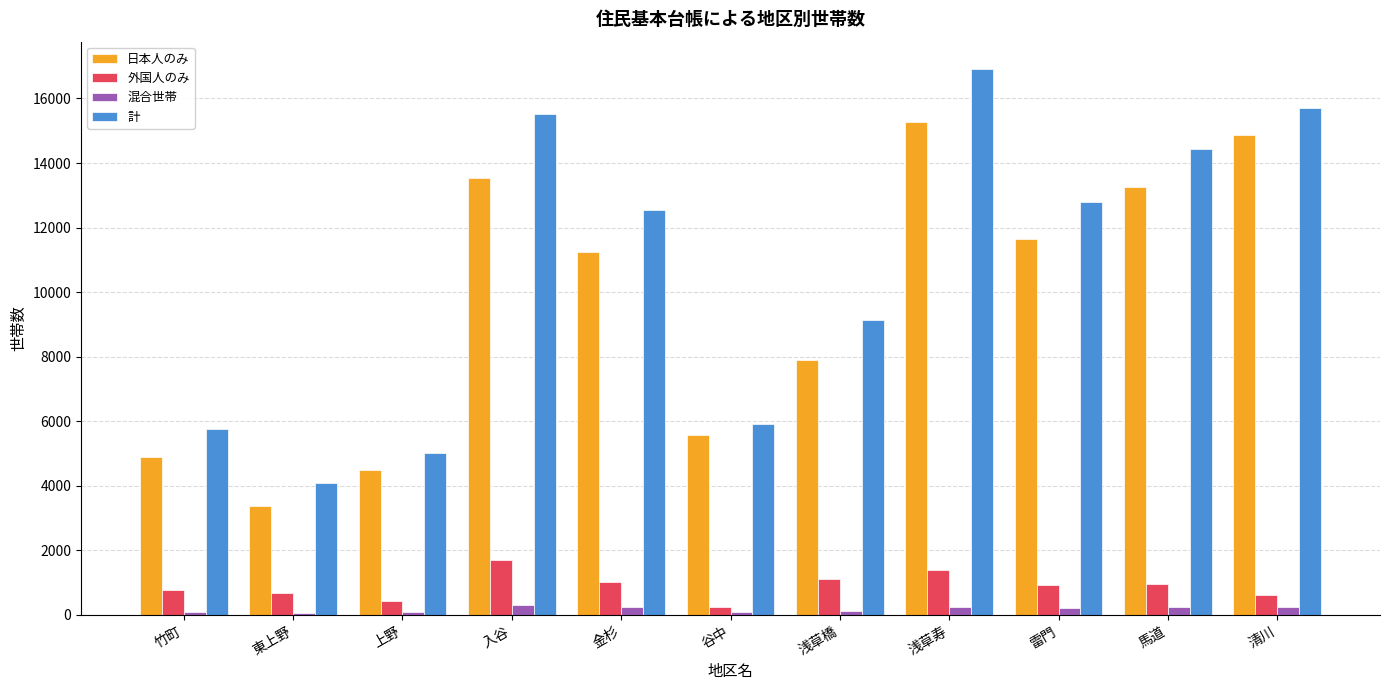

At which label does 計 reach its peak?

浅草寿